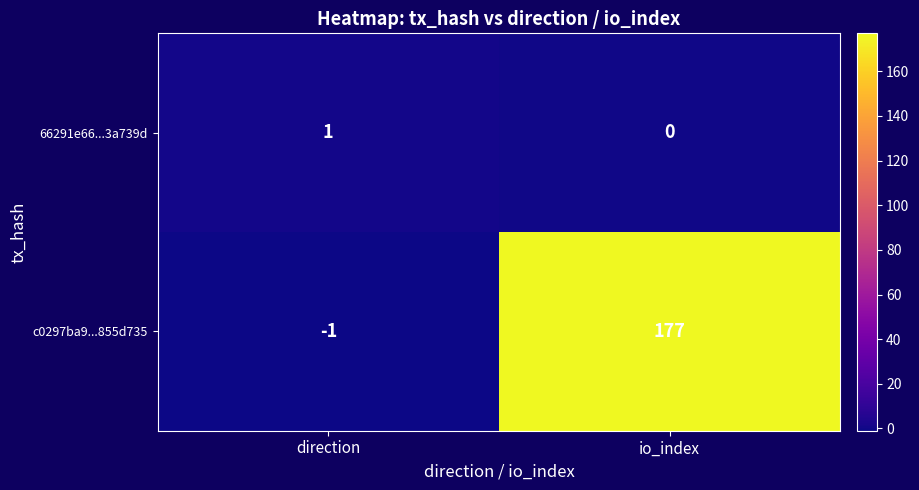

What is the average value of the c0297ba9...855d735 series?

88